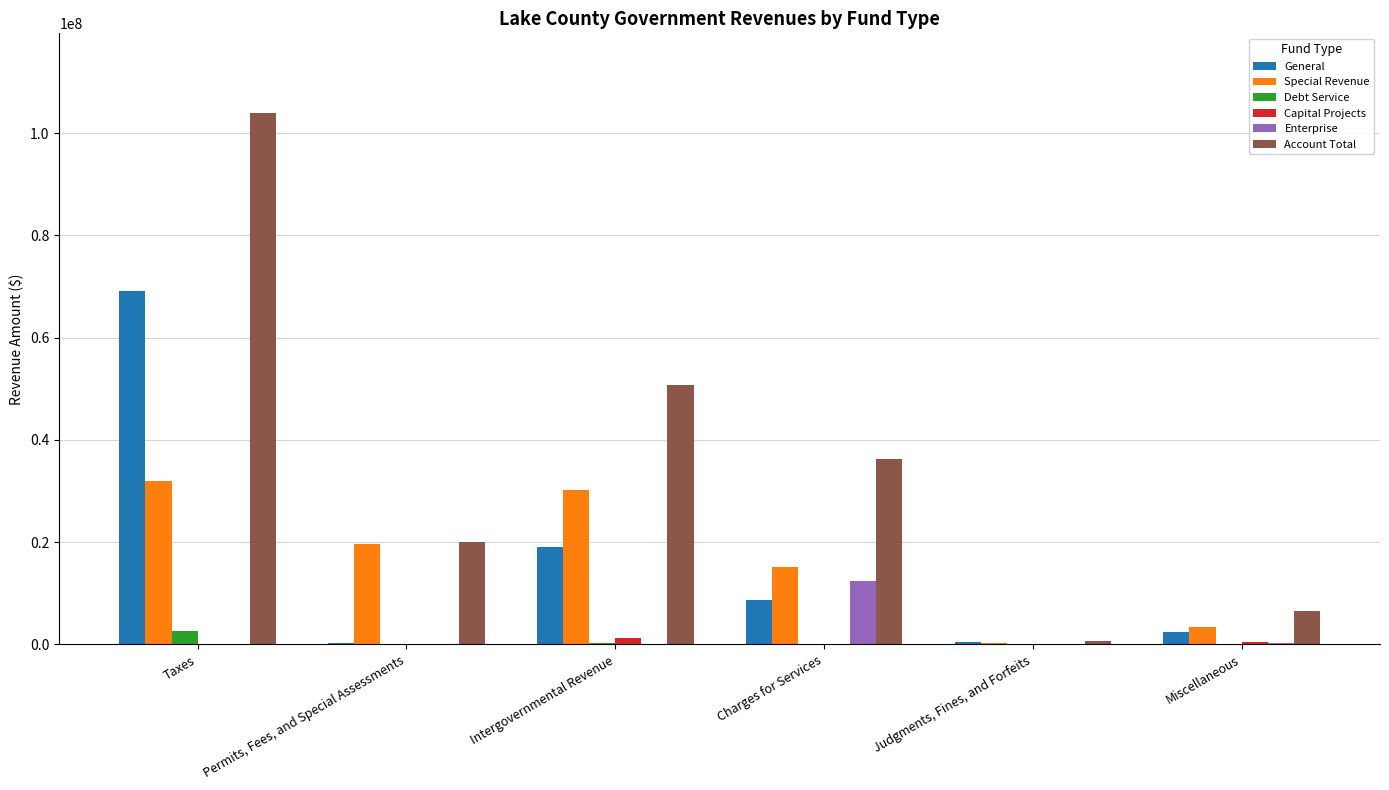

The value of Capital Projects at Permits, Fees, and Special Assessments is 0. True or false?

True